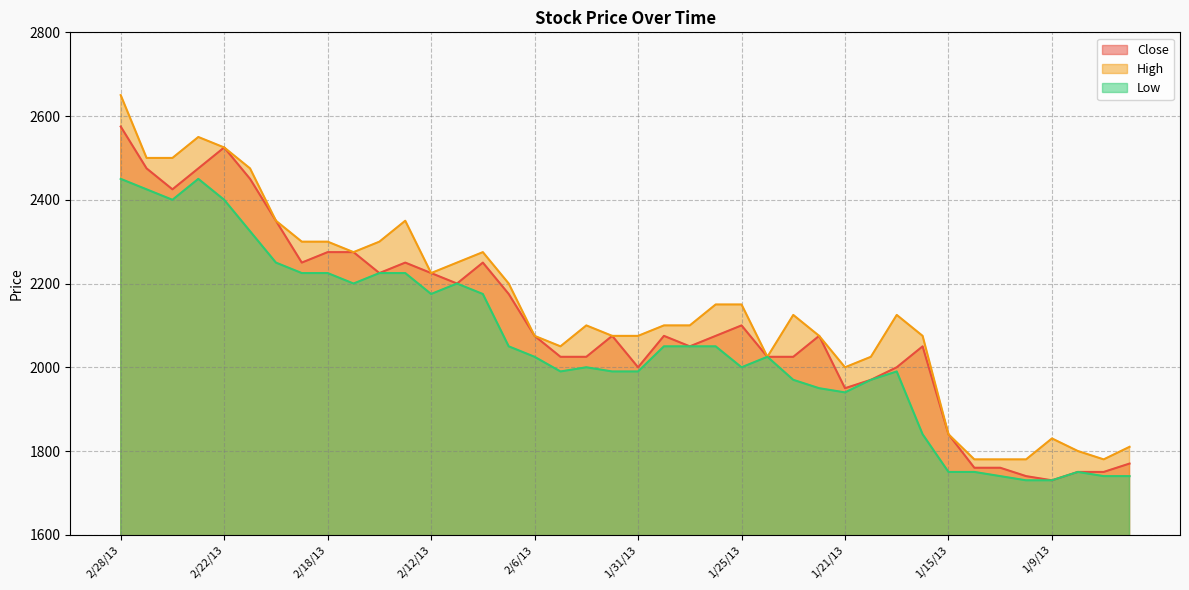

Which series has the largest total across all categories?

High